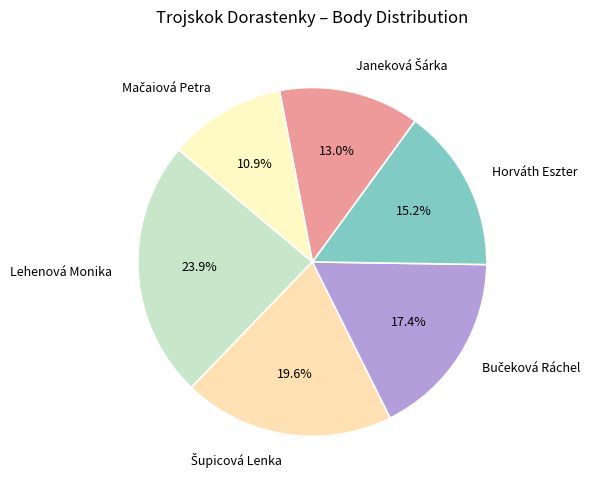

Does Lehenová Monika account for over 50% of the chart?

No